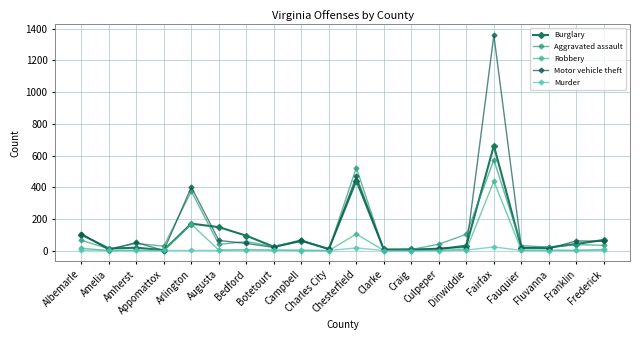

What is the maximum value for Motor vehicle theft?

1359